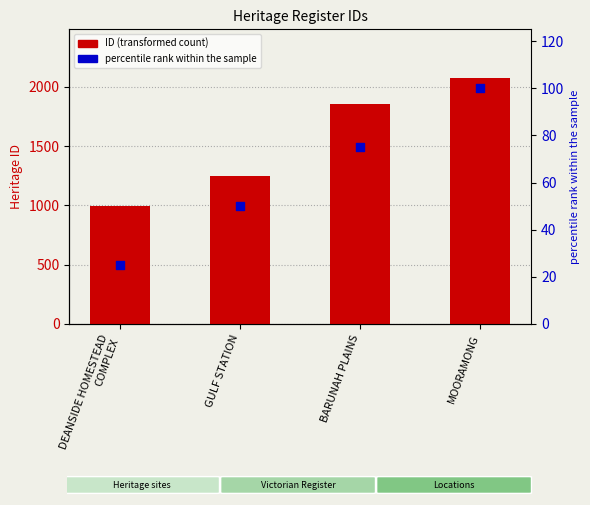

Which series reaches the minimum Y coordinate?

percentile rank within the sample